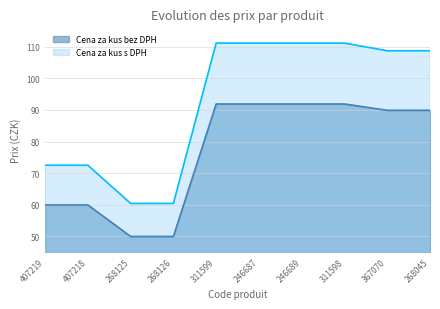

Does the chart have visible grid lines?

Yes